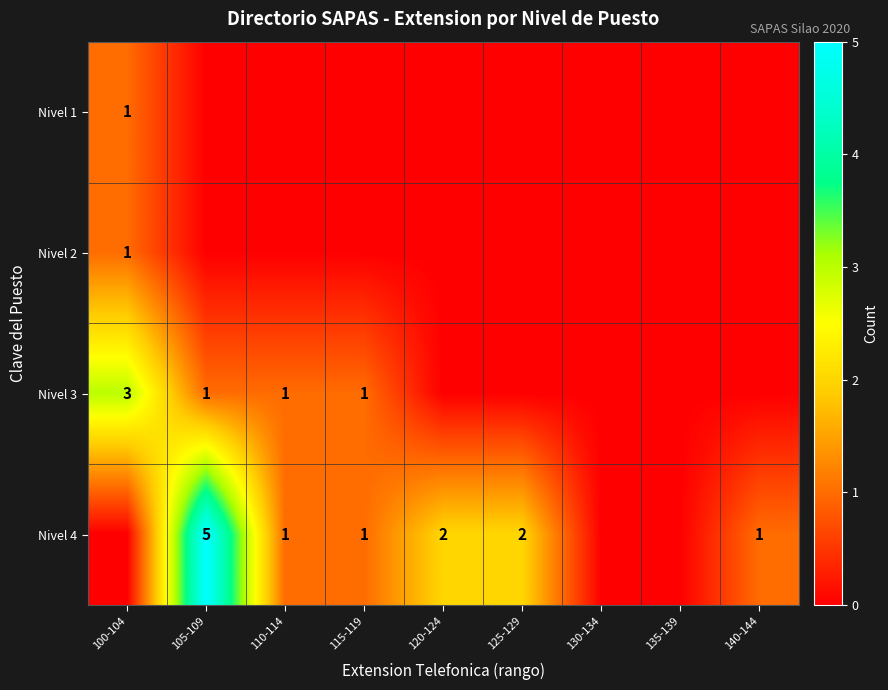

How many data points does each series have?

9